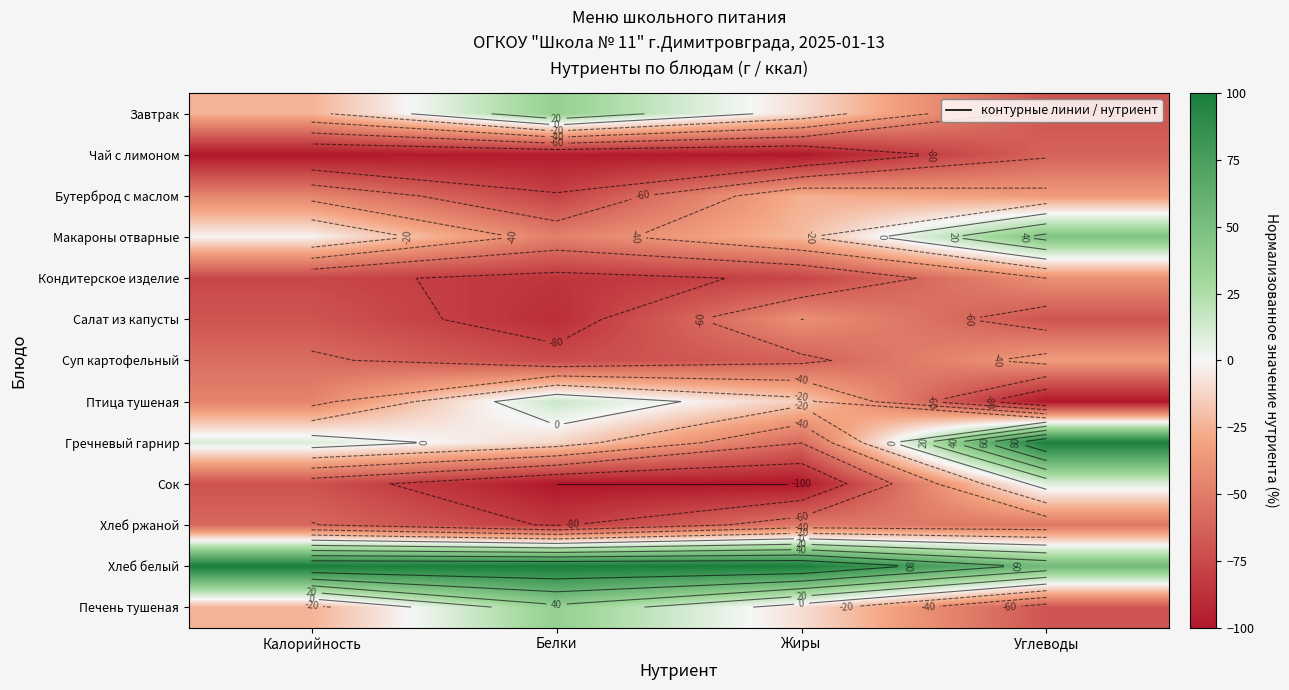

Between Жиры and Углеводы, which is larger?

Жиры